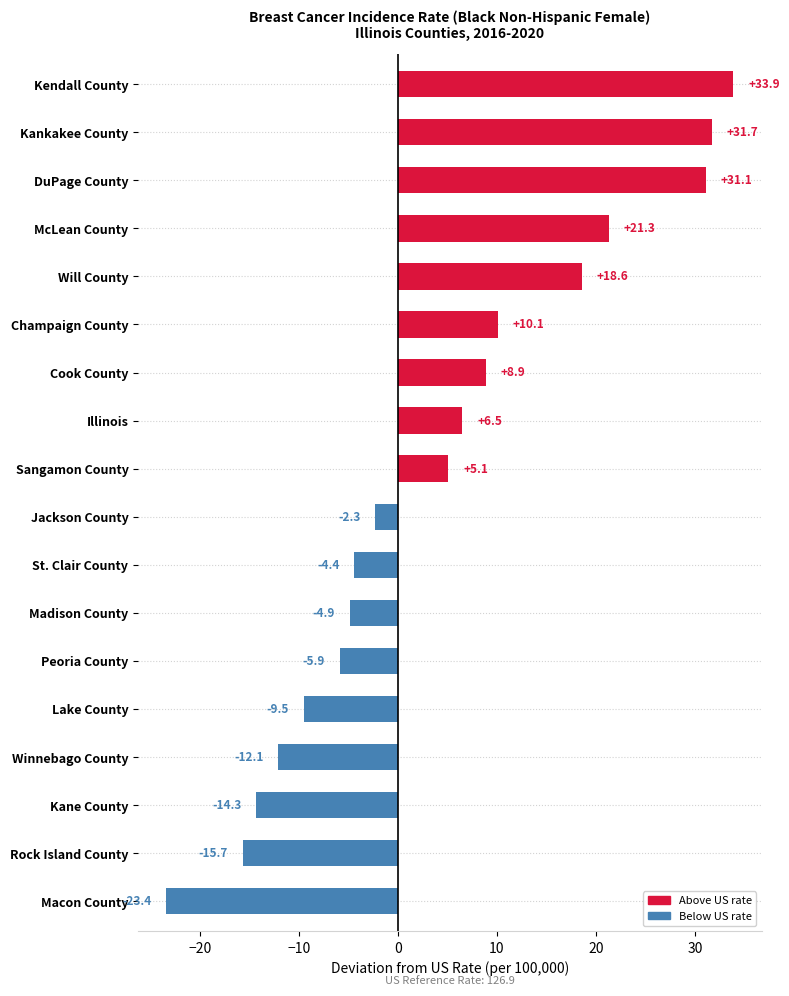

What is the value of the 5th bar from the top?

18.6